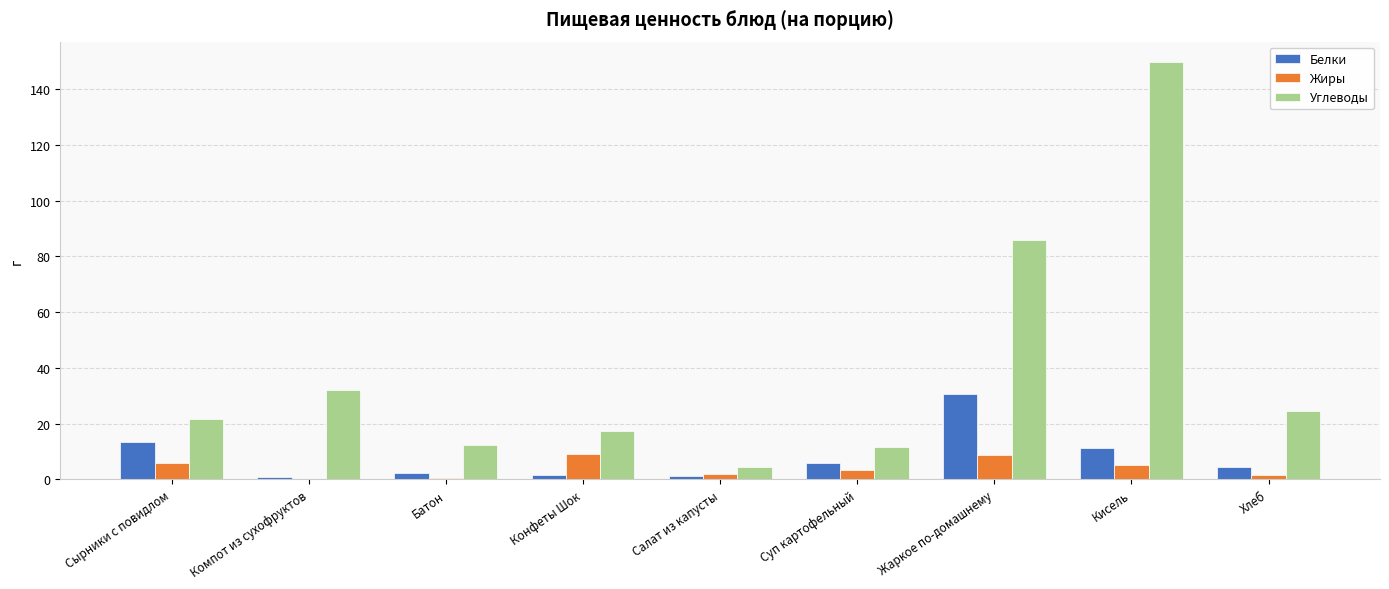

Between Конфеты Шок and Кисель, which series saw the biggest shift?

Углеводы